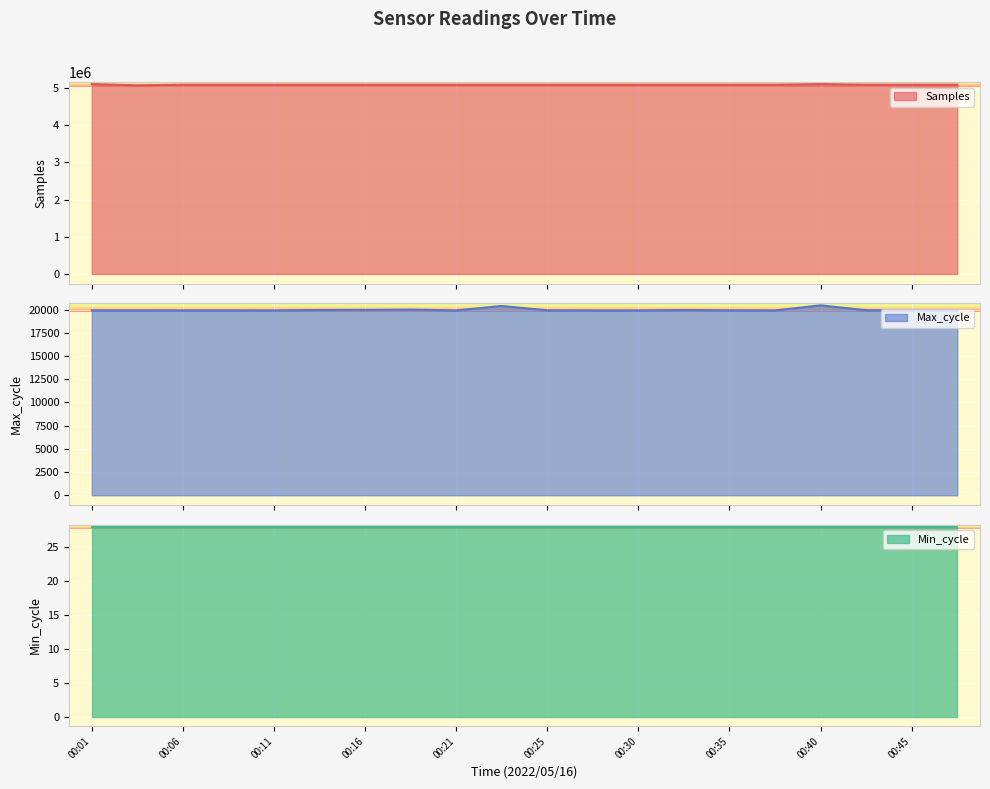

Where is Samples nearest to the value 5085096?

00:47